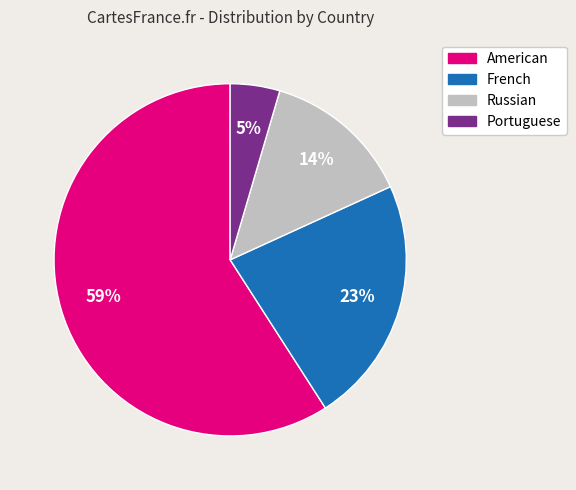

The Russian slice represents 2% of the pie. True or false?

False